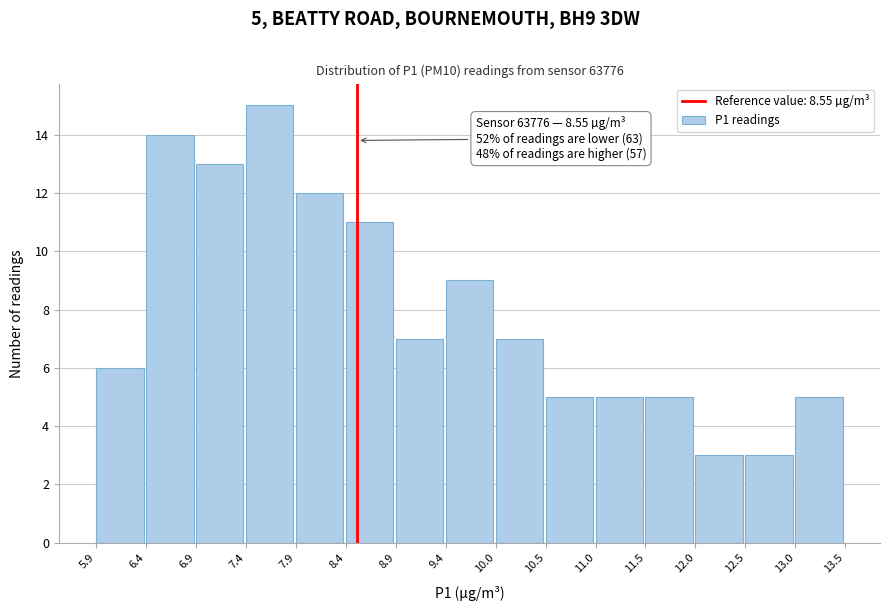

Which range on the x-axis has the tallest bar?

7.4 to 7.9